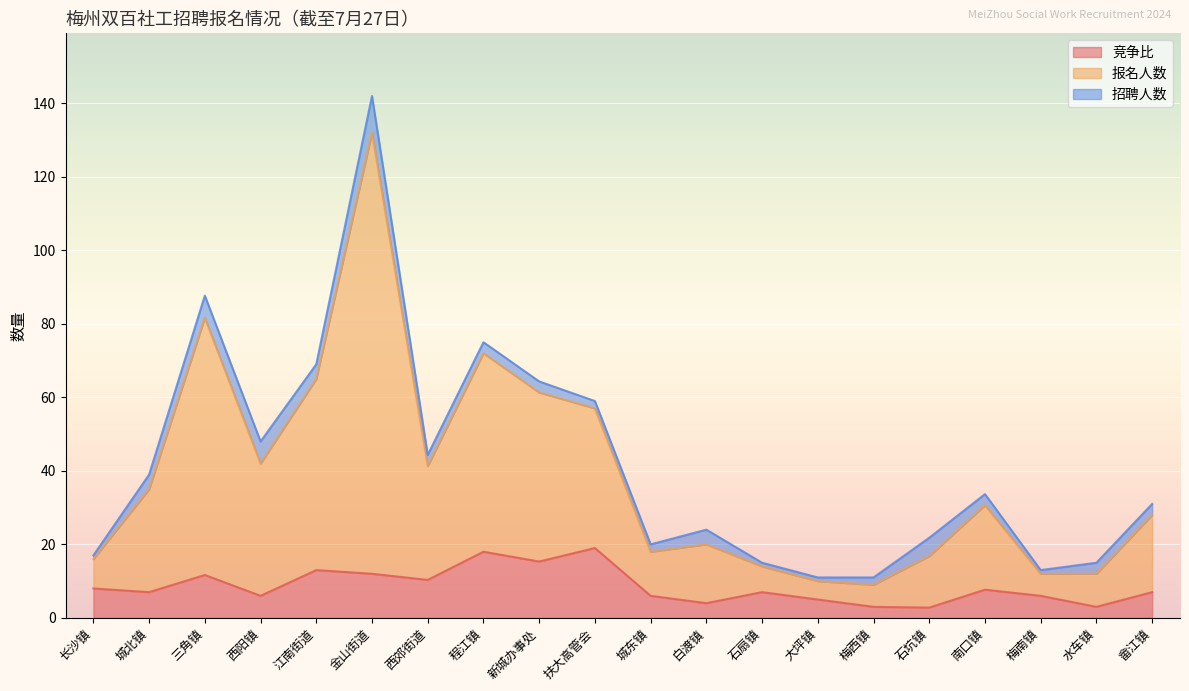

At which category is the sum across all series the highest?

金山街道